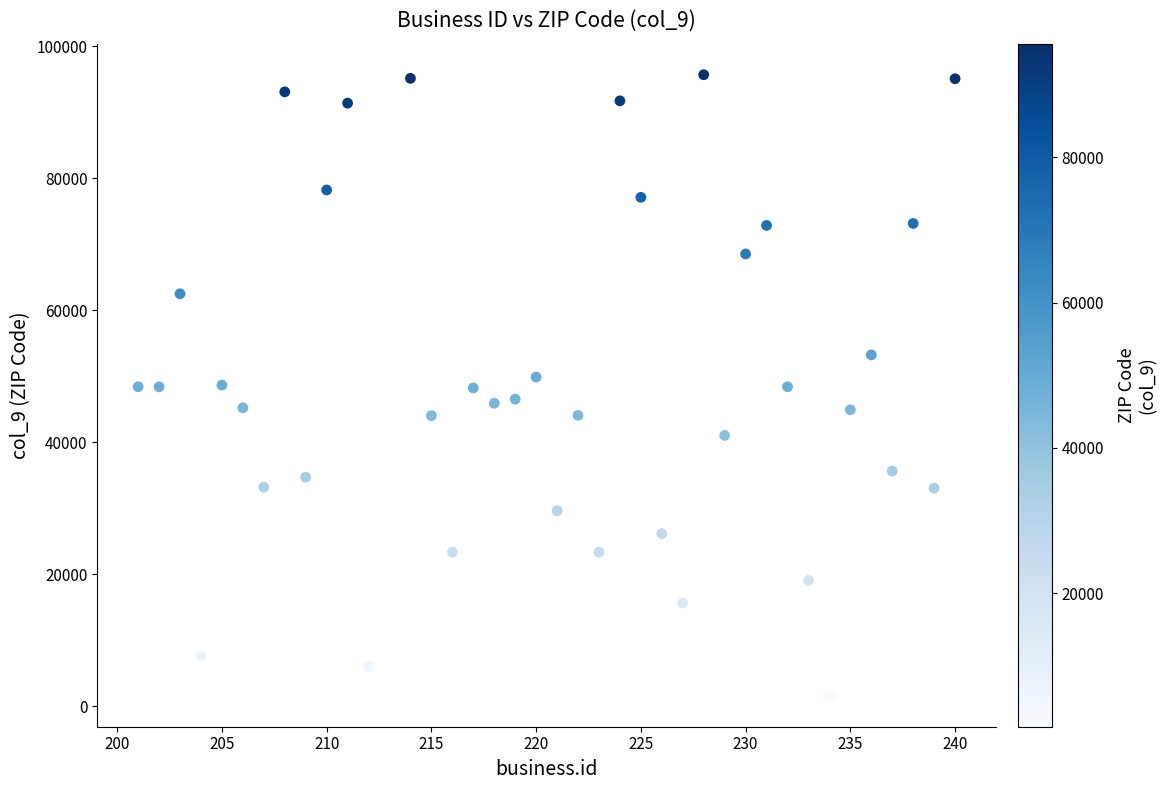

What is the range of X values (max minus min)?

39